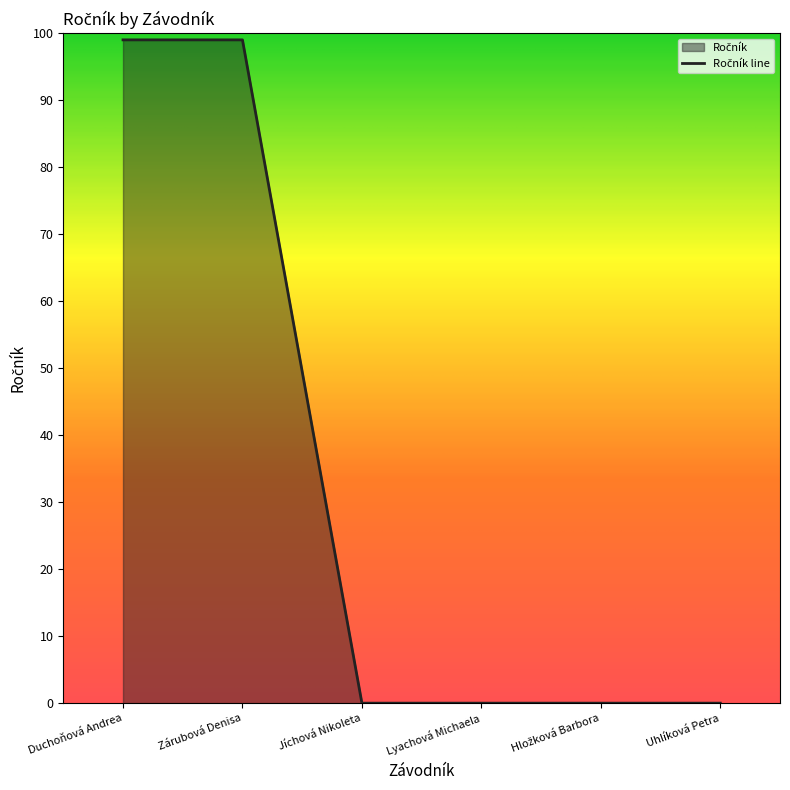

How many lines are shown in the chart?

1